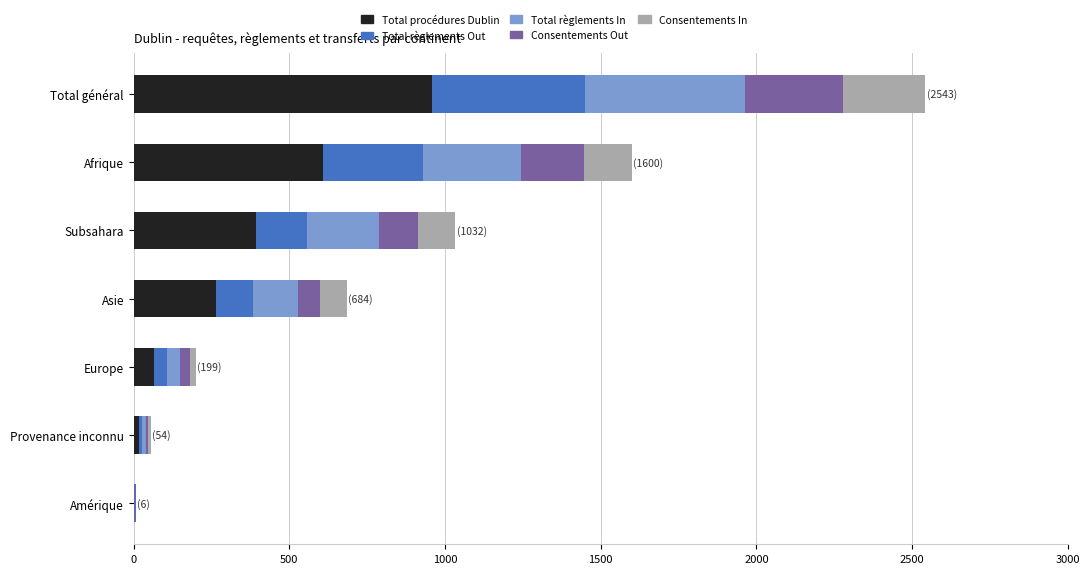

How many series are shown in this chart?

5